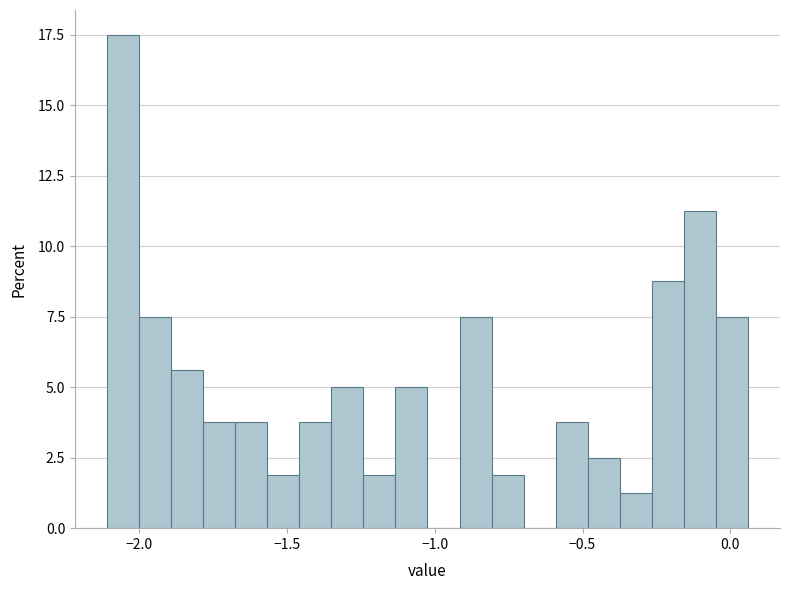

Read against the x-axis, roughly where is the centre of the tallest bar?

-2.05